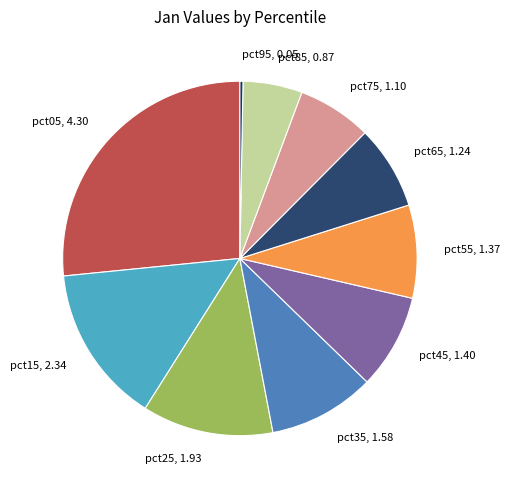

Is there any slice that represents more than half of the pie?

No